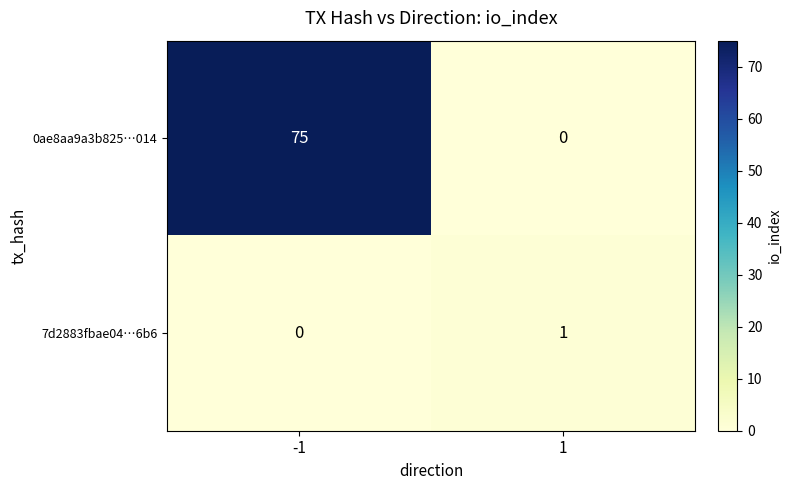

Reading left to right, transcribe all the data shown in this chart.

0ae8aa9a3b825…014: -1=75	1=0
7d2883fbae04…6b6: -1=0	1=1